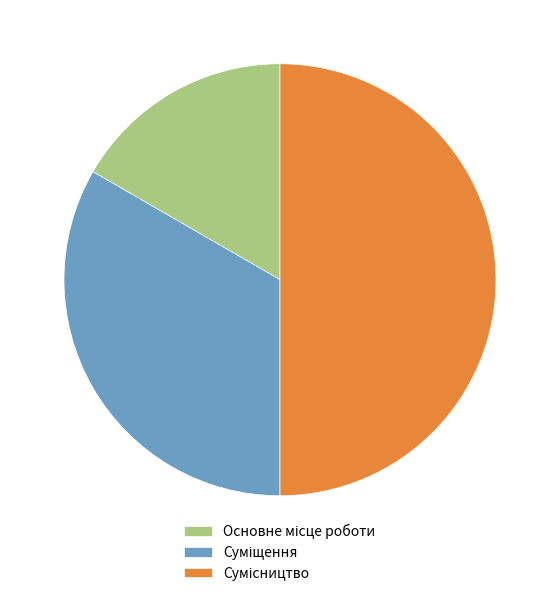

Rank the categories by value from lowest to highest.

Основне місце роботи, Суміщення, Сумісництво